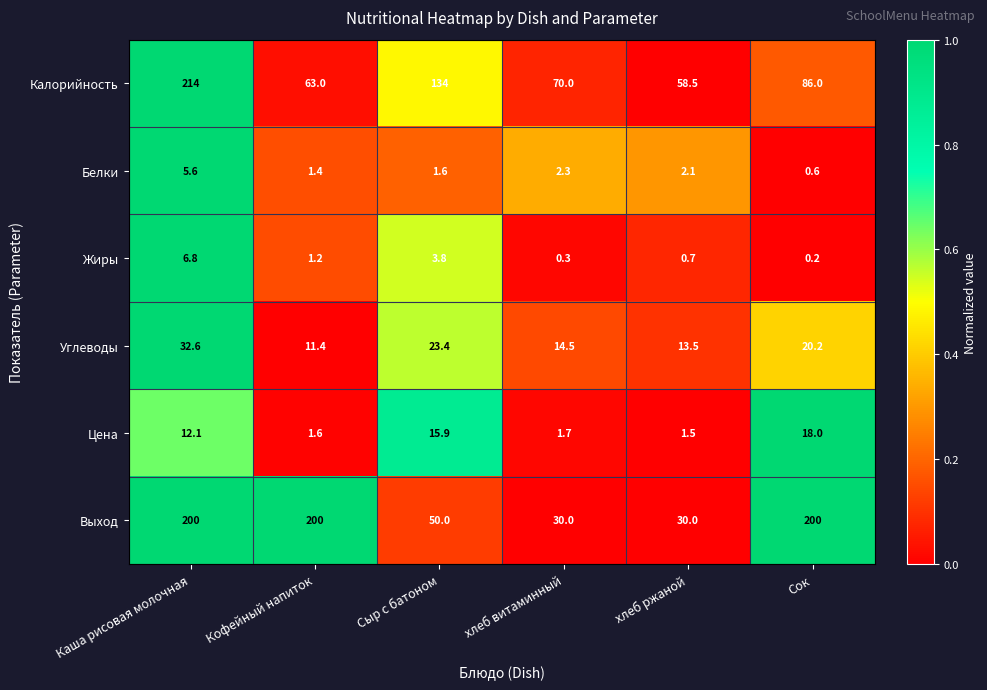

What is the total value across all series at Сок?

325.0